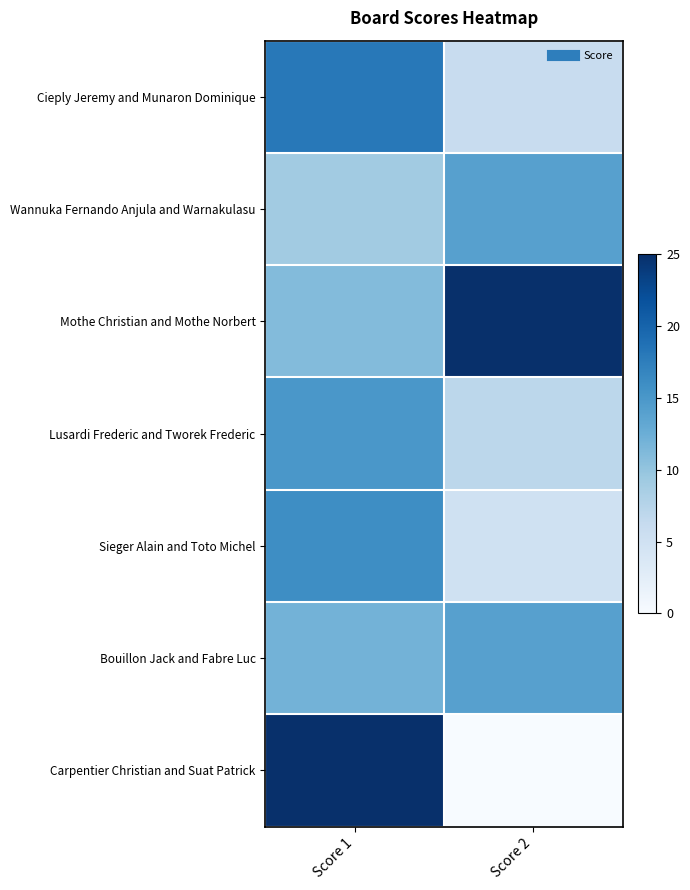

At how many categories does at least one series exceed 10?

2